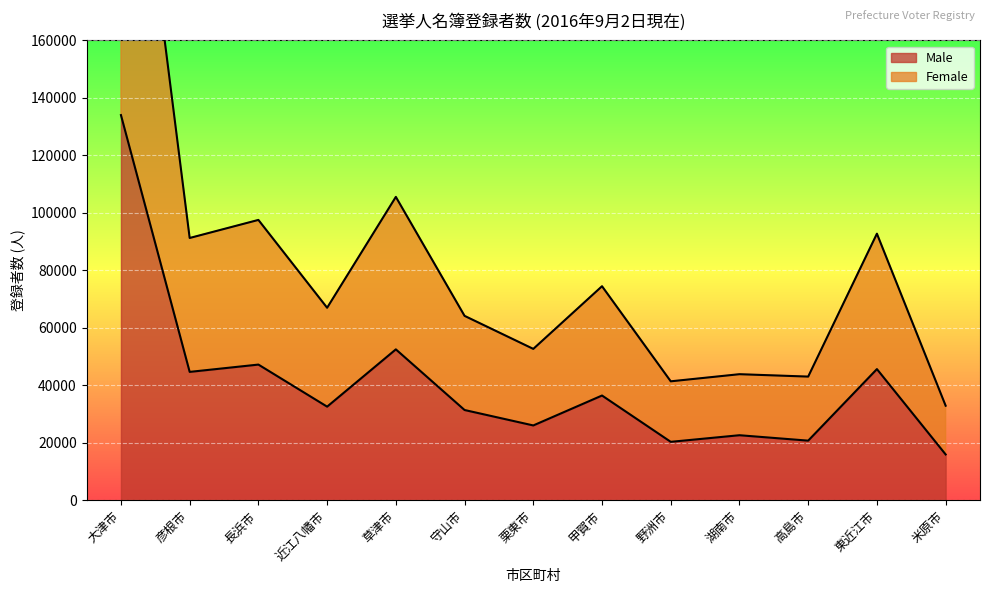

True or false: Male has more than 0 interior local peaks.

True